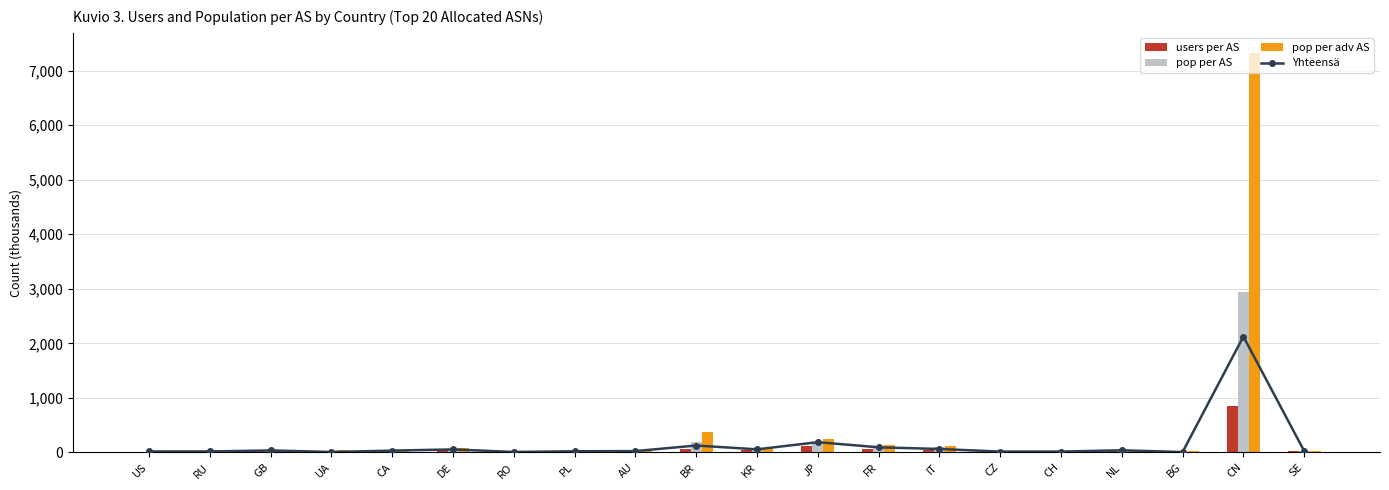

What position from the right is RU?

19